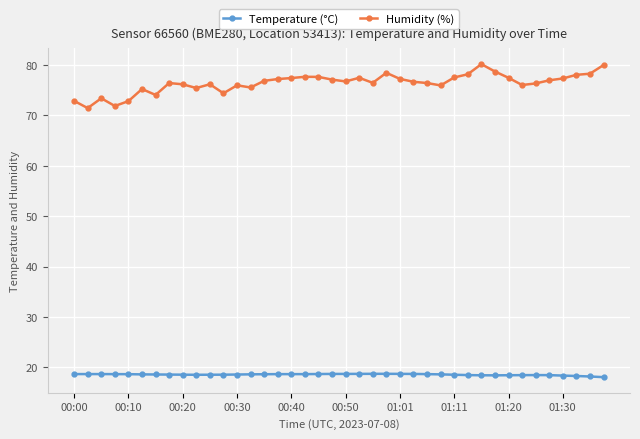

Which series has the largest total across all categories?

Humidity (%)